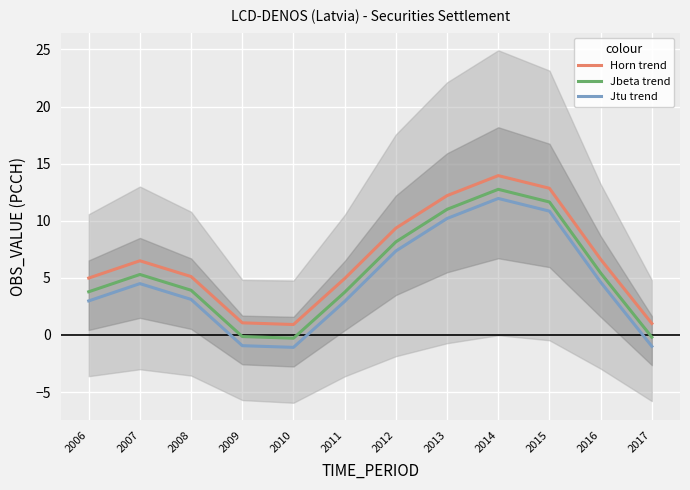

What is the difference between the highest and lowest values at 2015?

2.0